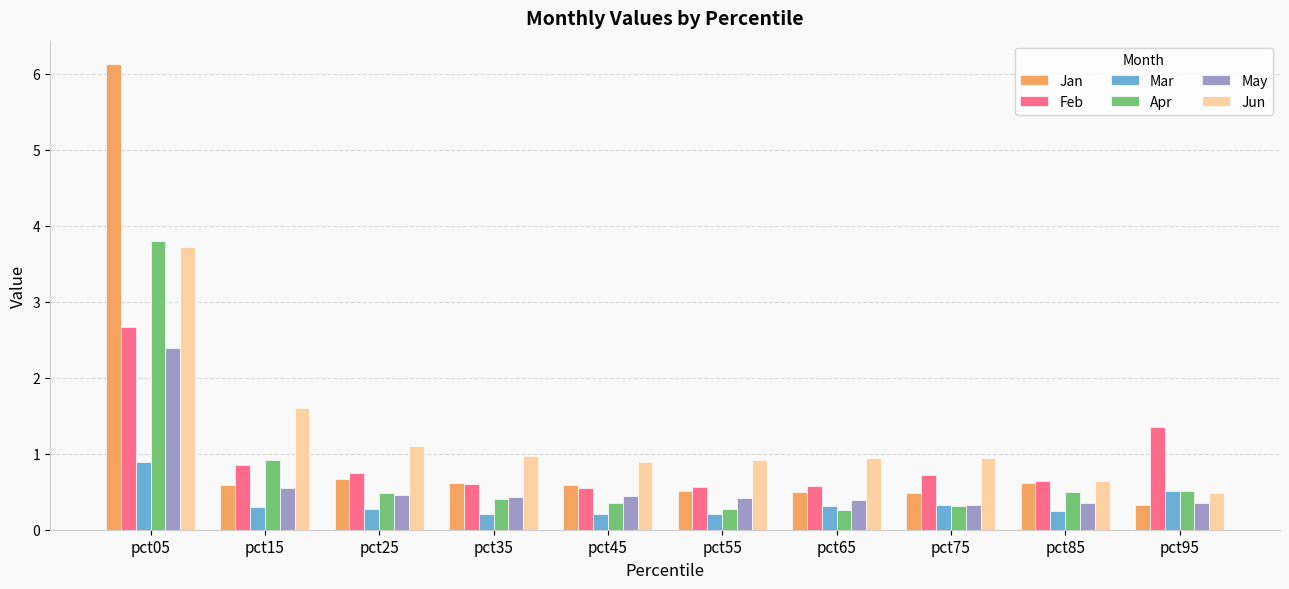

What is the difference between the second highest and second lowest values in the Mar series?

0.3